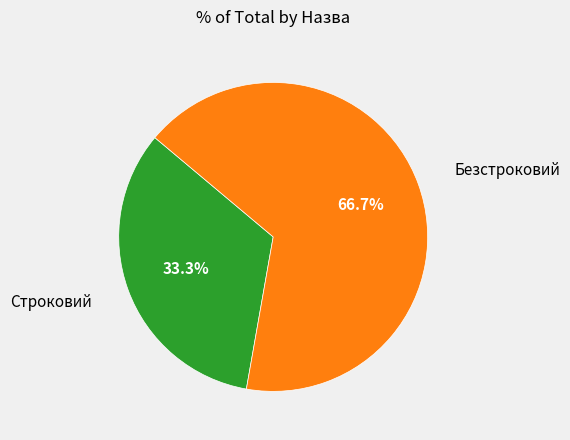

How many slices are in this pie chart?

2